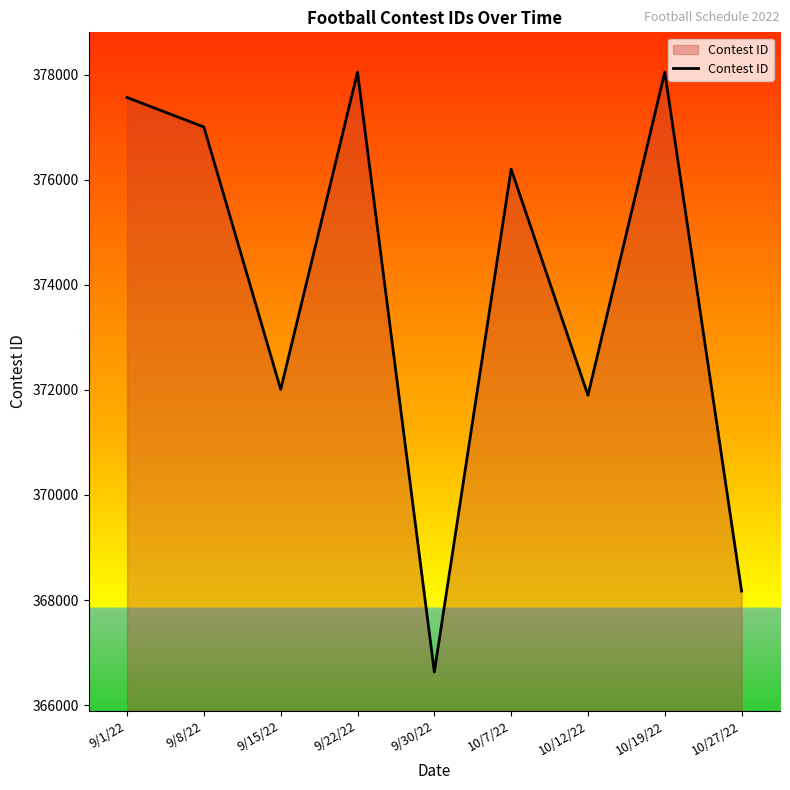

How many interior local valleys (lower than both neighbors) does the data have?

3